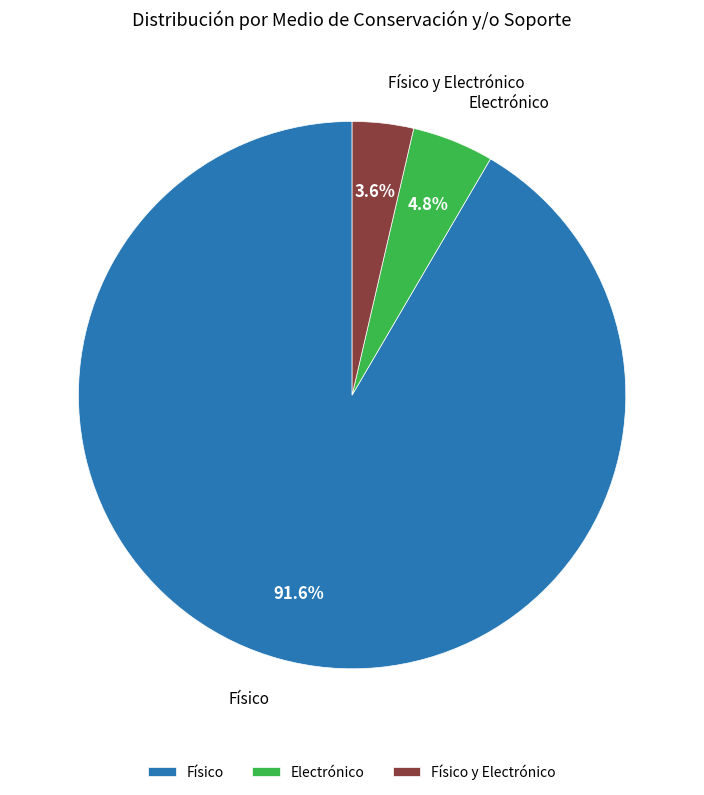

Which has a higher value, Físico y Electrónico or Electrónico?

Electrónico